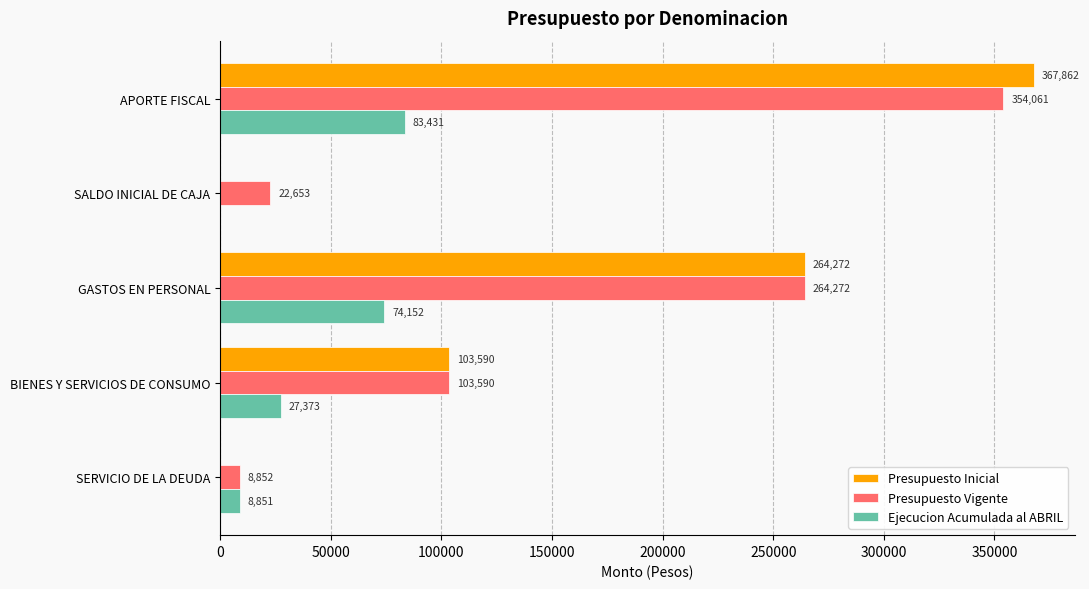

What is the total value across all series at SALDO INICIAL DE CAJA?

22653